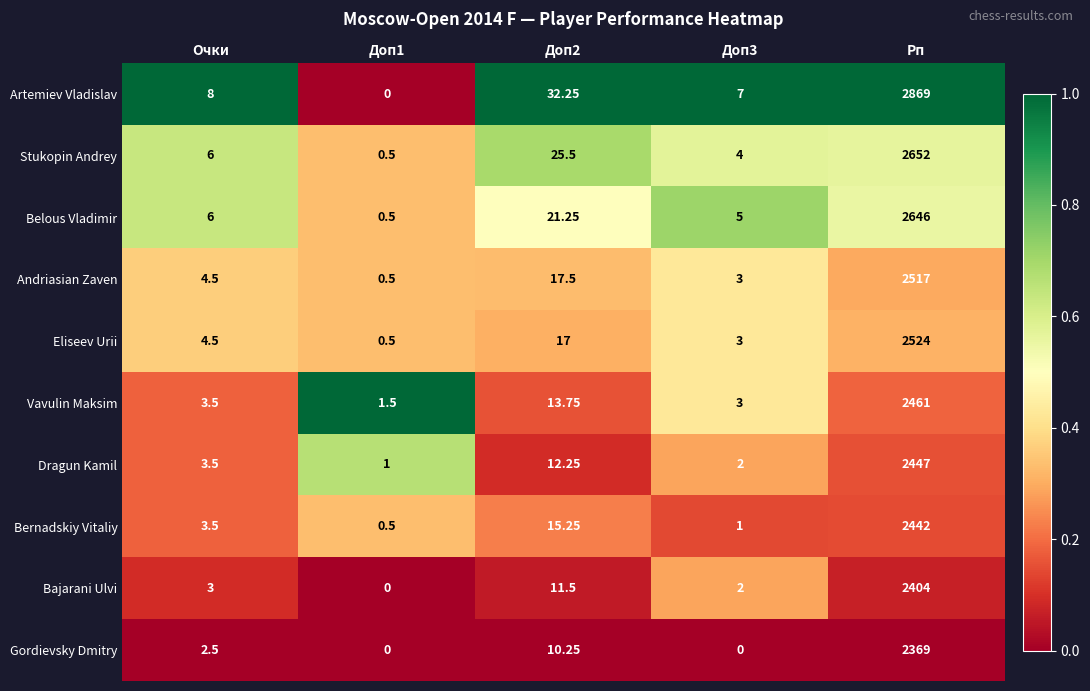

Is the value of Dragun Kamil at Доп2 greater than the value of Stukopin Andrey at Очки?

Yes